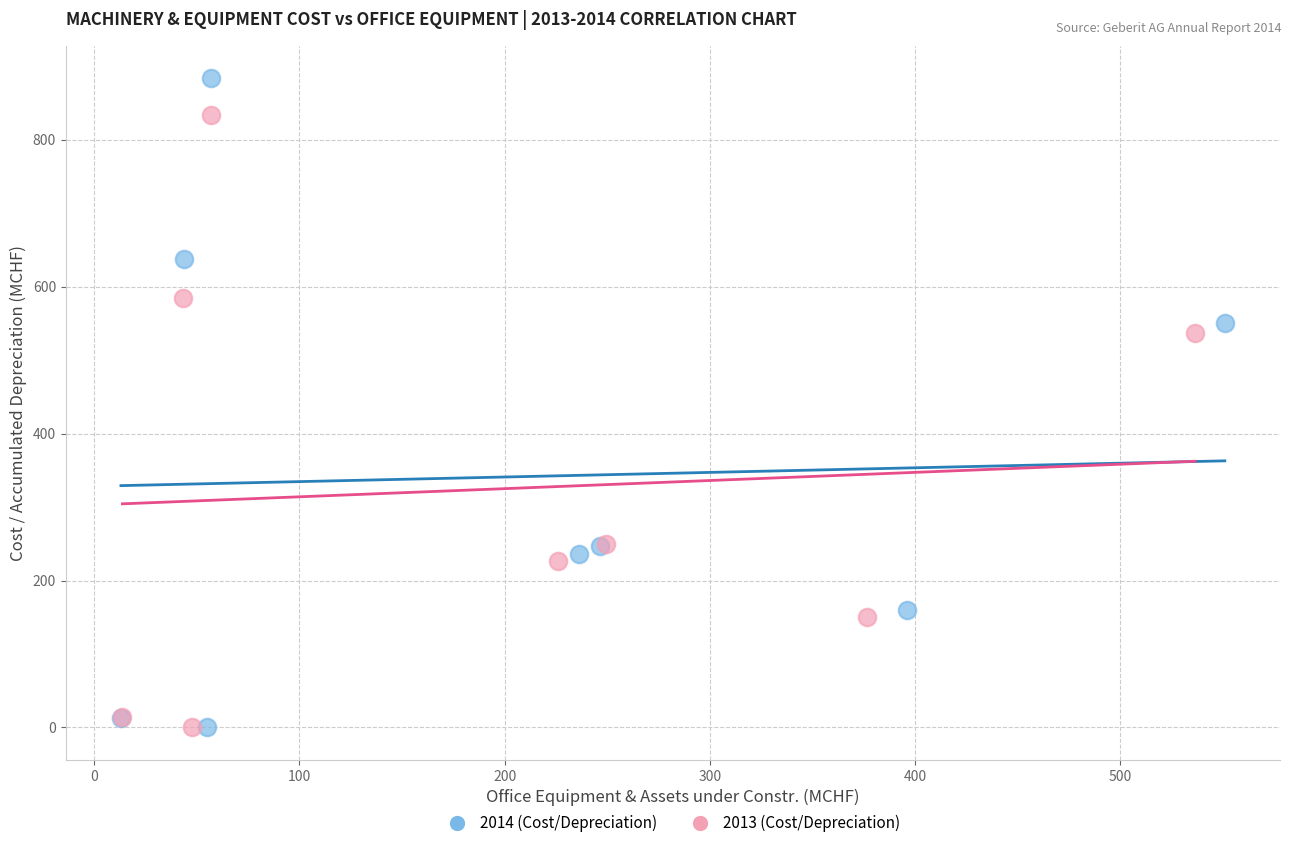

Which series reaches the maximum Y coordinate?

2014 (Cost/Depreciation)